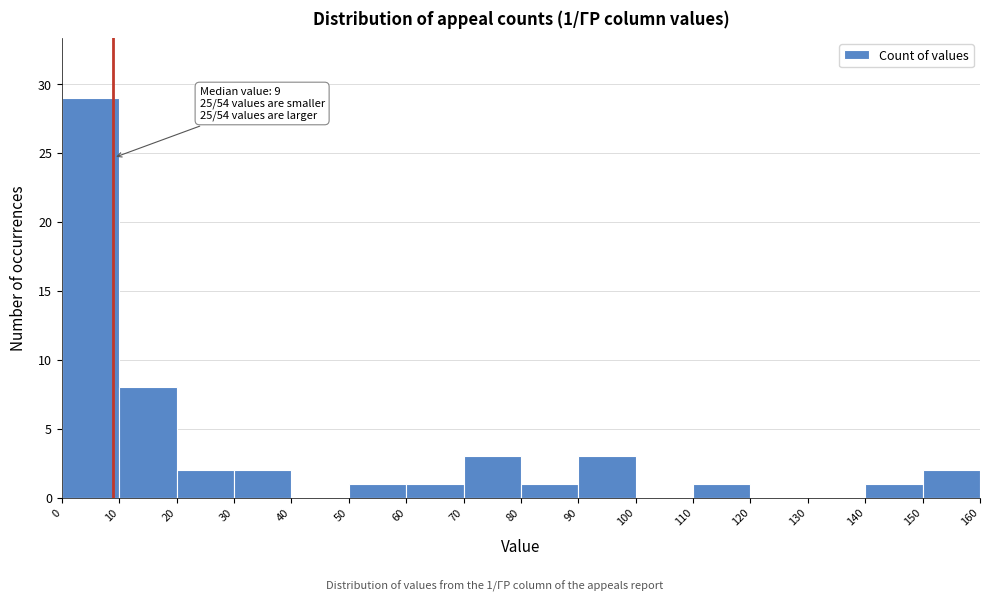

Which range on the x-axis has the tallest bar?

0 to 10